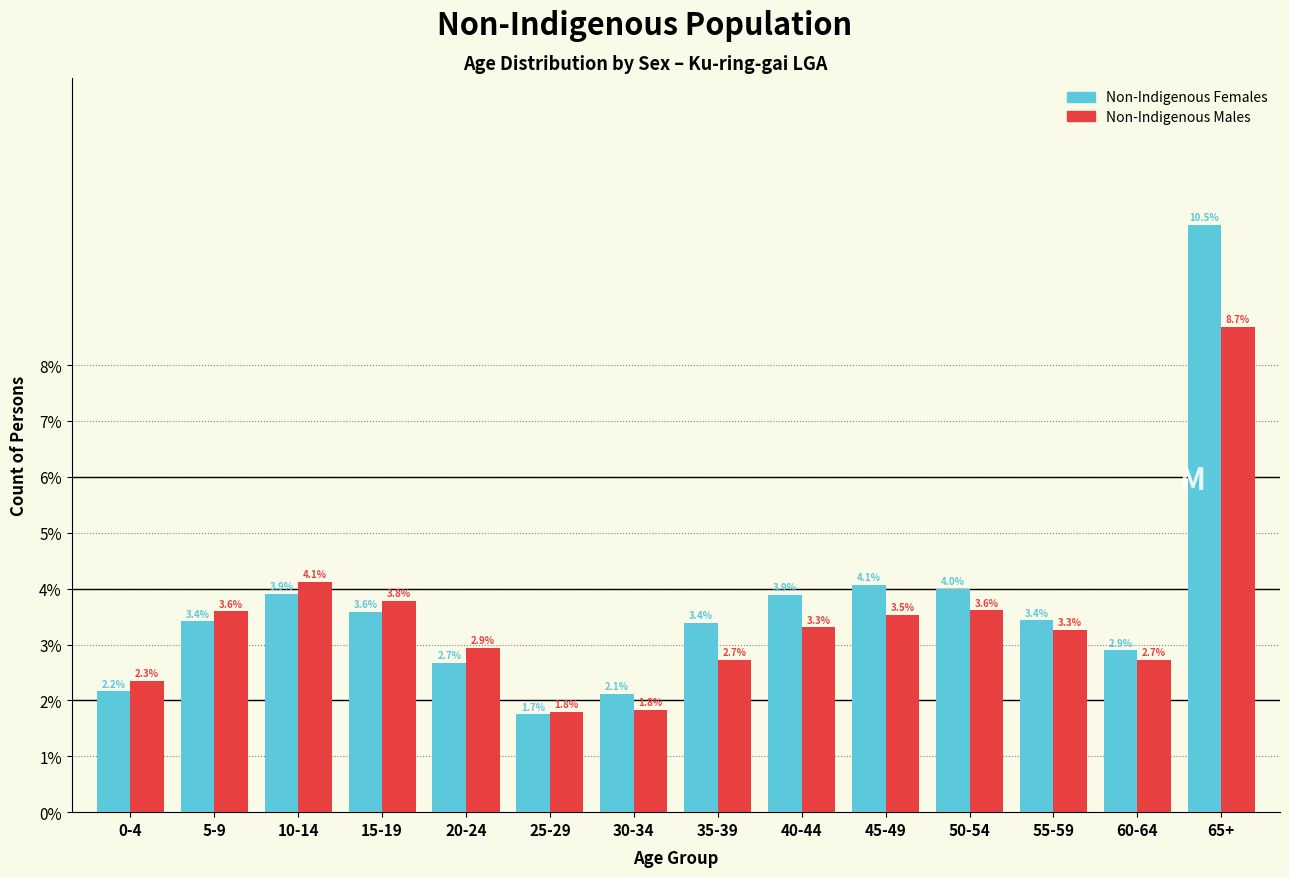

Reading right to left, list all the values displayed in this chart.

Non-Indigenous Females: 65+=10.5	60-64=2.9	55-59=3.4	50-54=4.0	45-49=4.1	40-44=3.9	35-39=3.4	30-34=2.1	25-29=1.7	20-24=2.7	15-19=3.6	10-14=3.9	5-9=3.4	0-4=2.2
Non-Indigenous Males: 65+=8.7	60-64=2.7	55-59=3.3	50-54=3.6	45-49=3.5	40-44=3.3	35-39=2.7	30-34=1.8	25-29=1.8	20-24=2.9	15-19=3.8	10-14=4.1	5-9=3.6	0-4=2.3